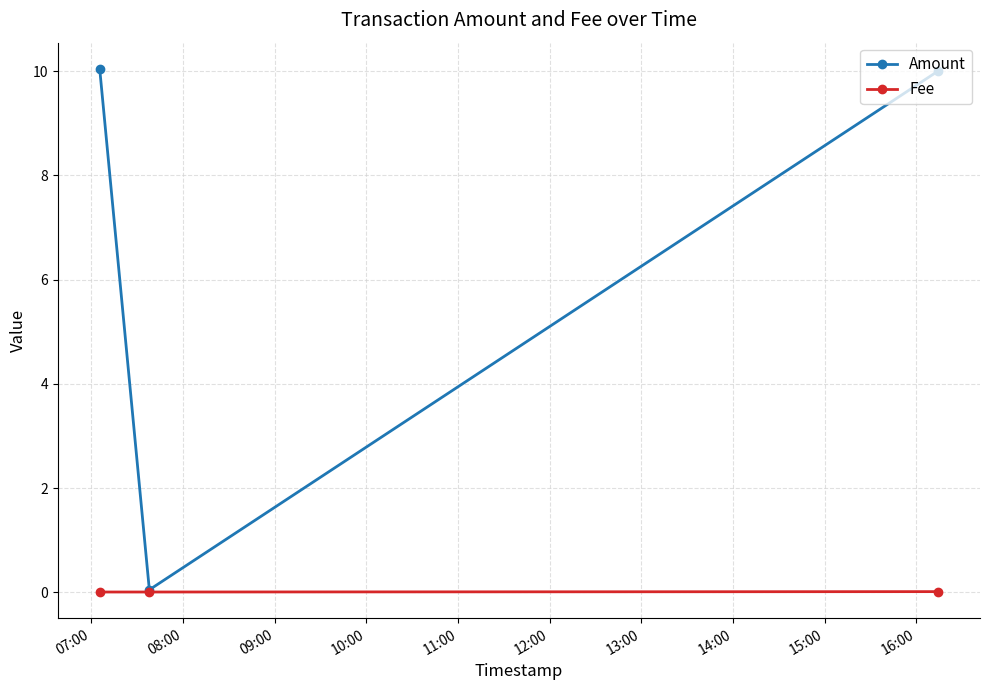

Rank the series by their average value, from highest to lowest.

Amount, Fee